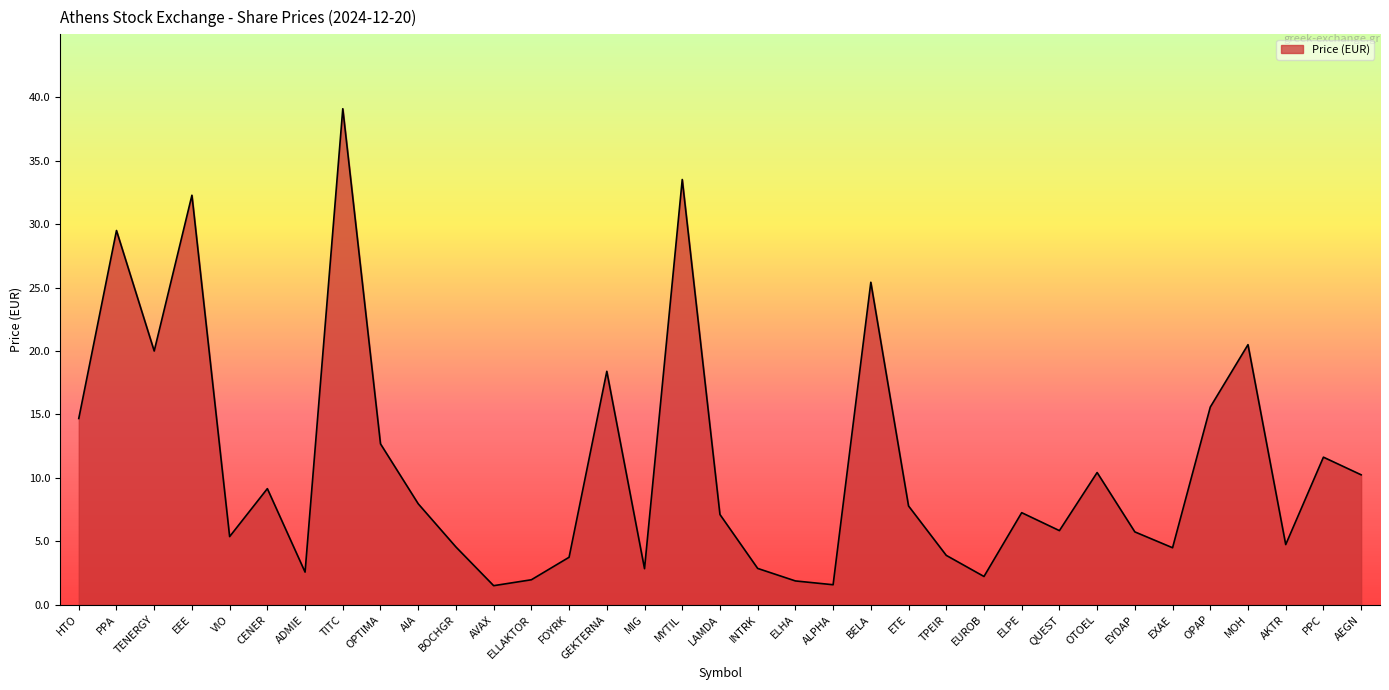

At which category does the data reach its first local valley?

TENERGY